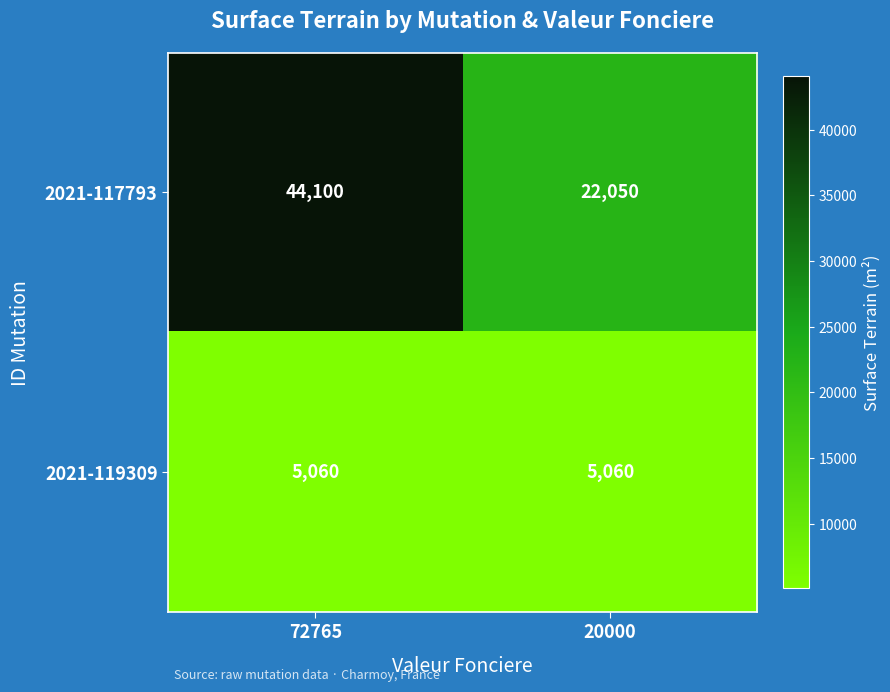

Count the number of categories in the chart.

2